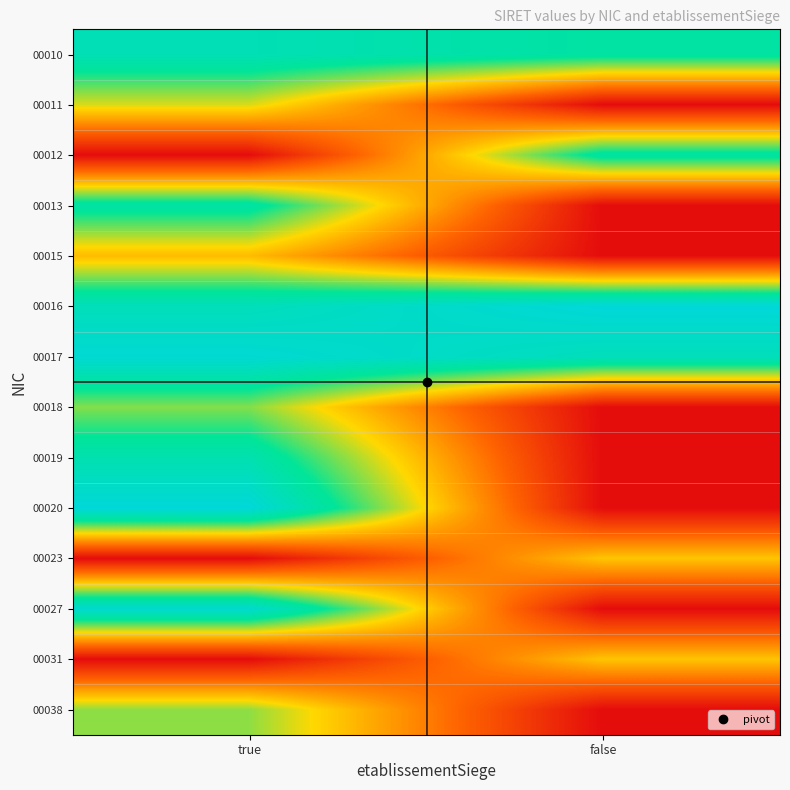

Count the number of data series in this chart.

14